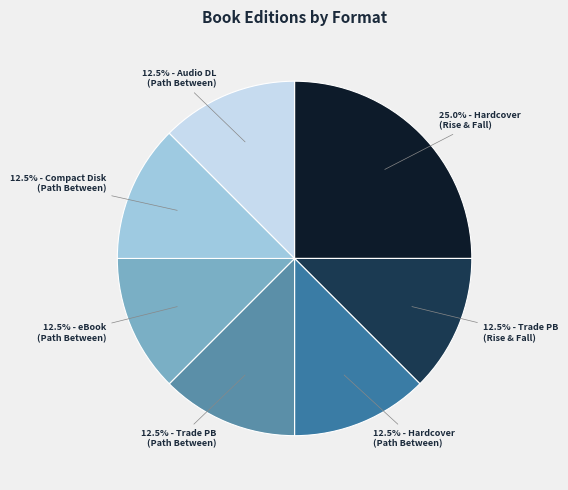

To the nearest percent, what is the average slice percentage?

14%